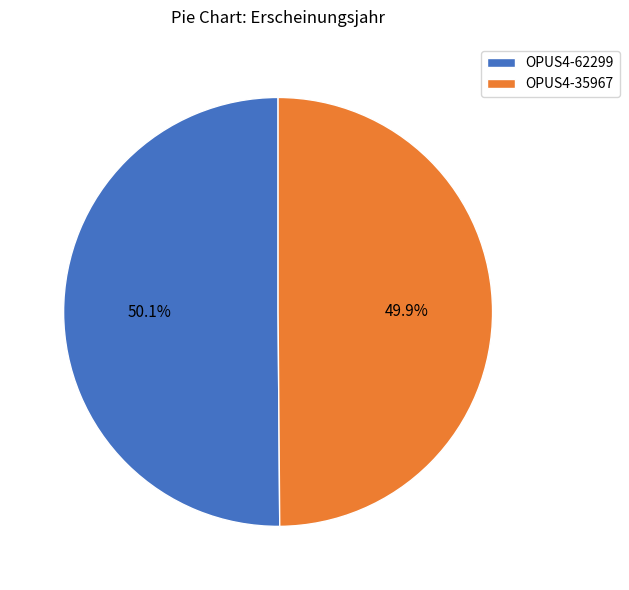

To the nearest percent, what is the average slice percentage?

50%